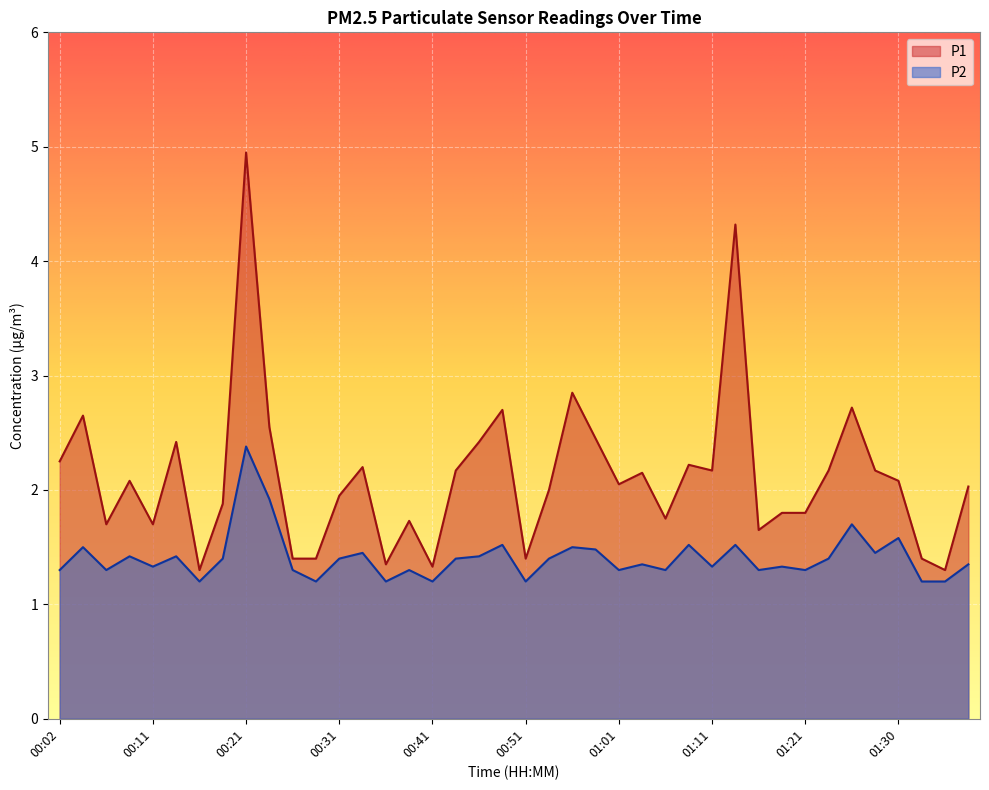

How many lines are shown in the chart?

2